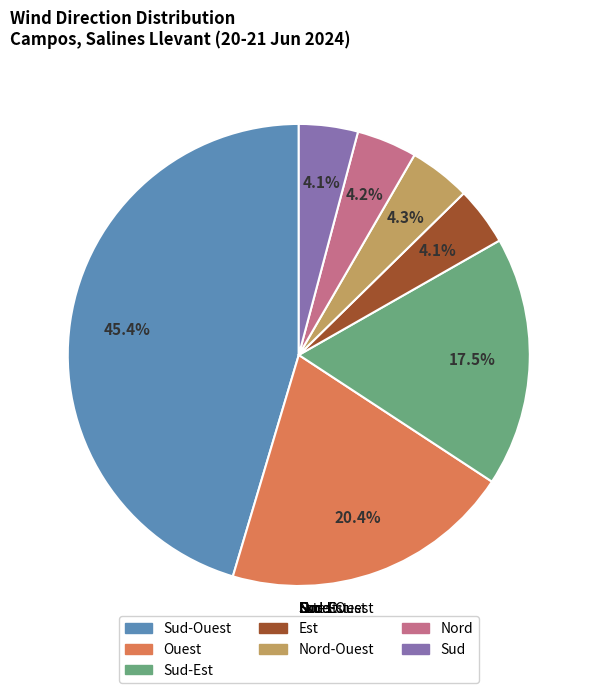

How many slices are in this pie chart?

7